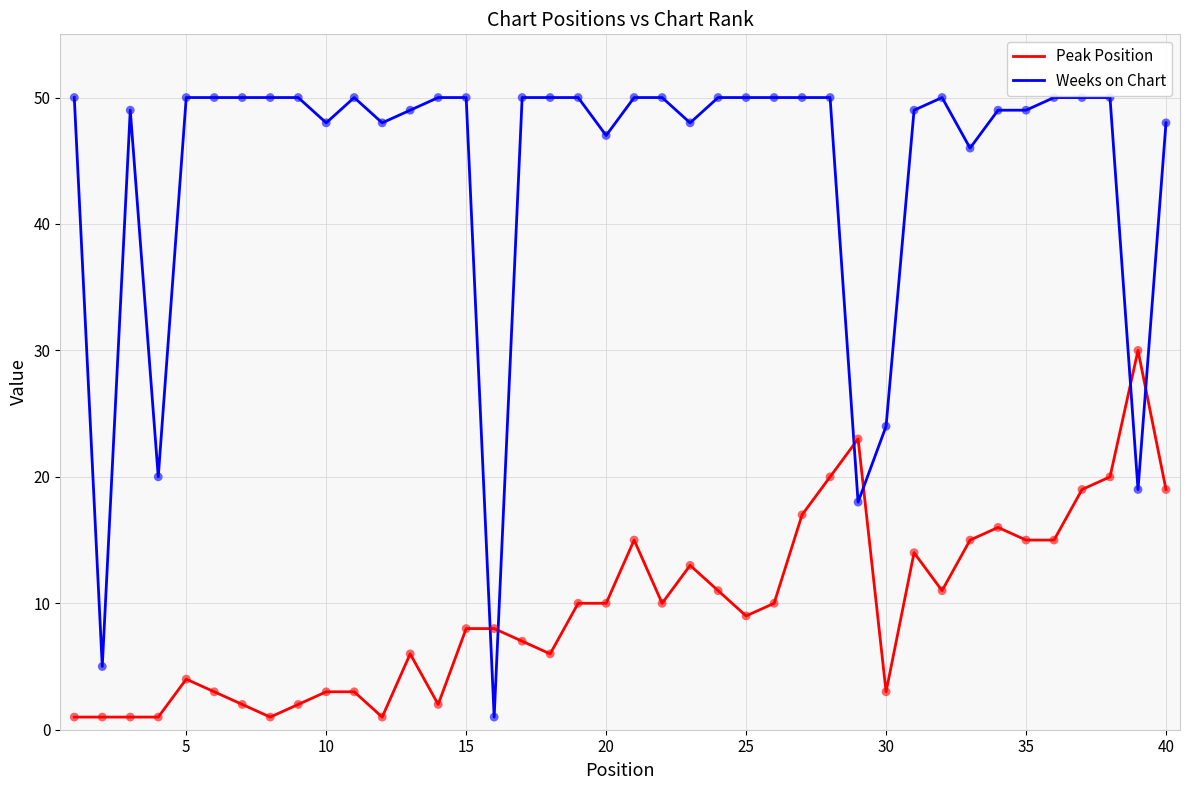

Rank the series by their maximum value, from lowest to highest.

Peak Position, Weeks on Chart